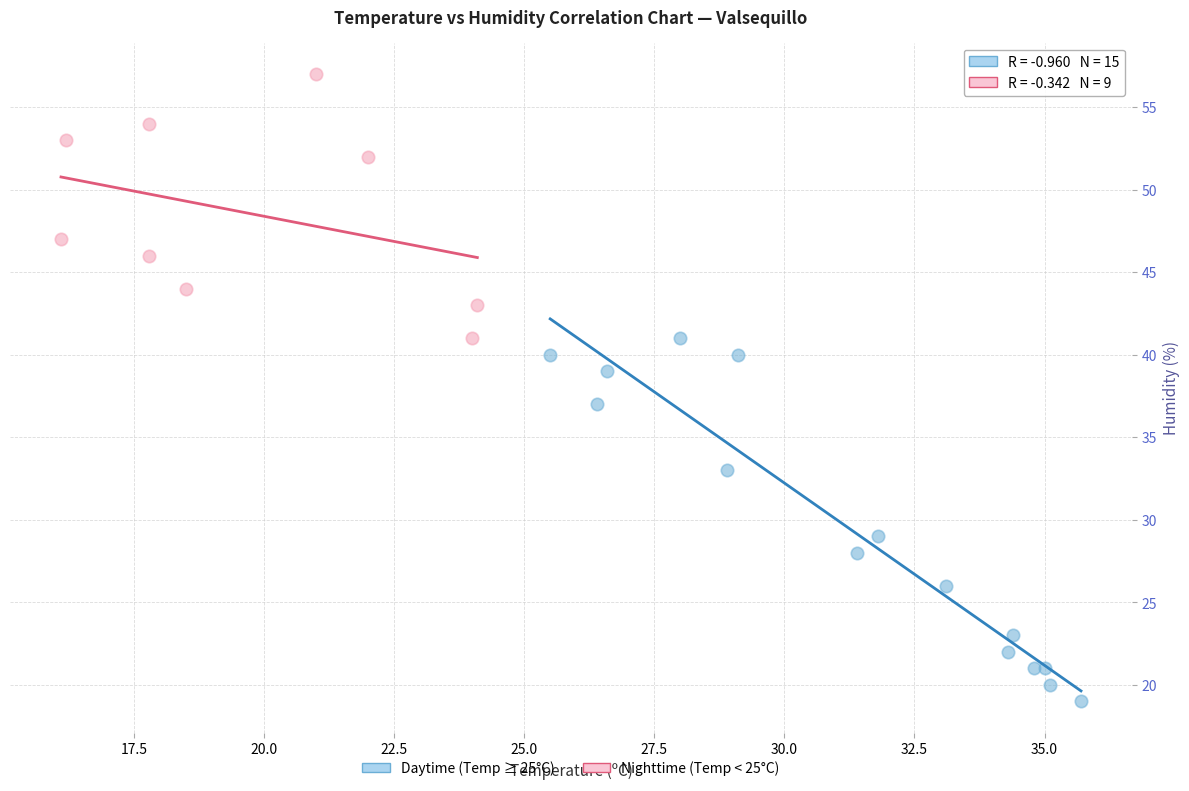

Which series reaches the maximum Y coordinate?

Nighttime (Temp < 25°C)